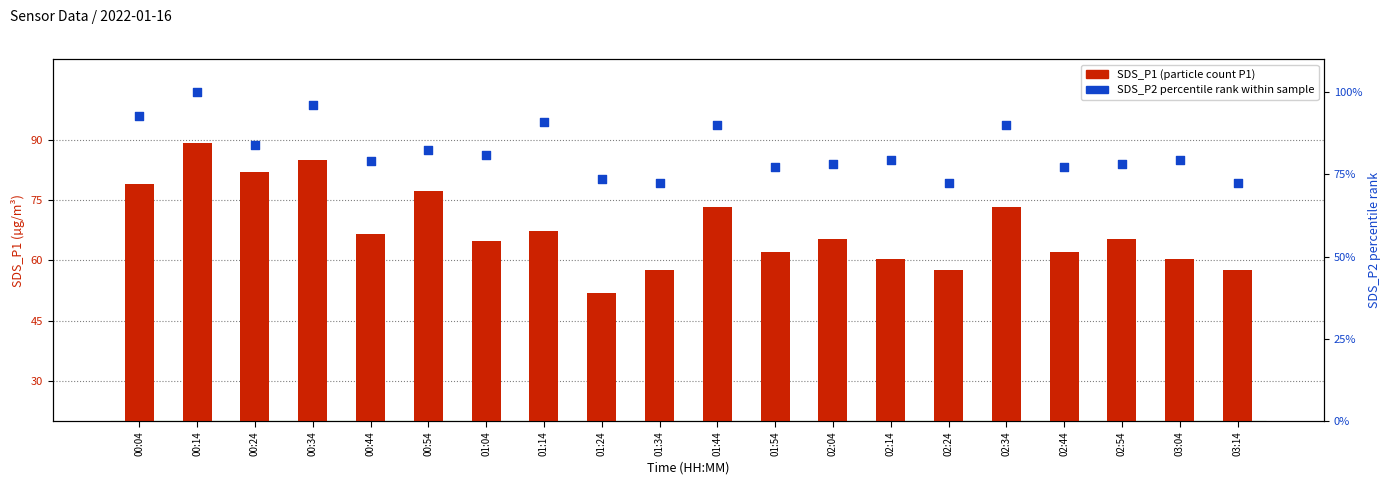

Is the value of SDS_P1 (particle count) at 01:24 greater than the value of SDS_P2 (percentile) at 01:04?

No